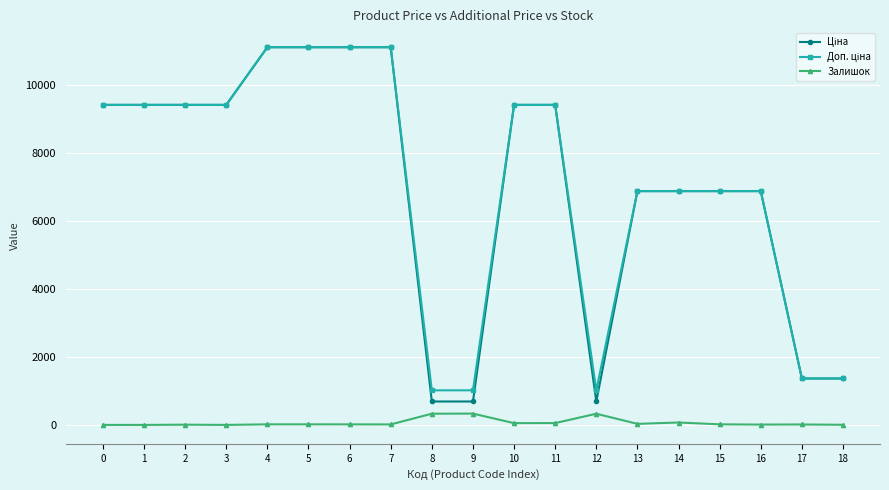

What is the greatest value displayed?

11113.6